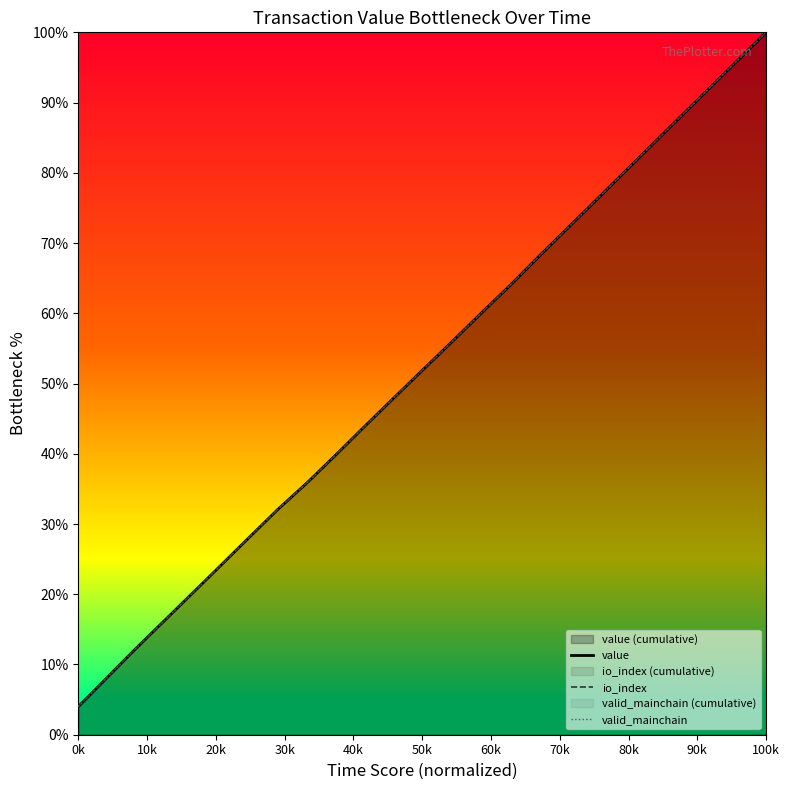

What is the sum of all value values?

1300.0